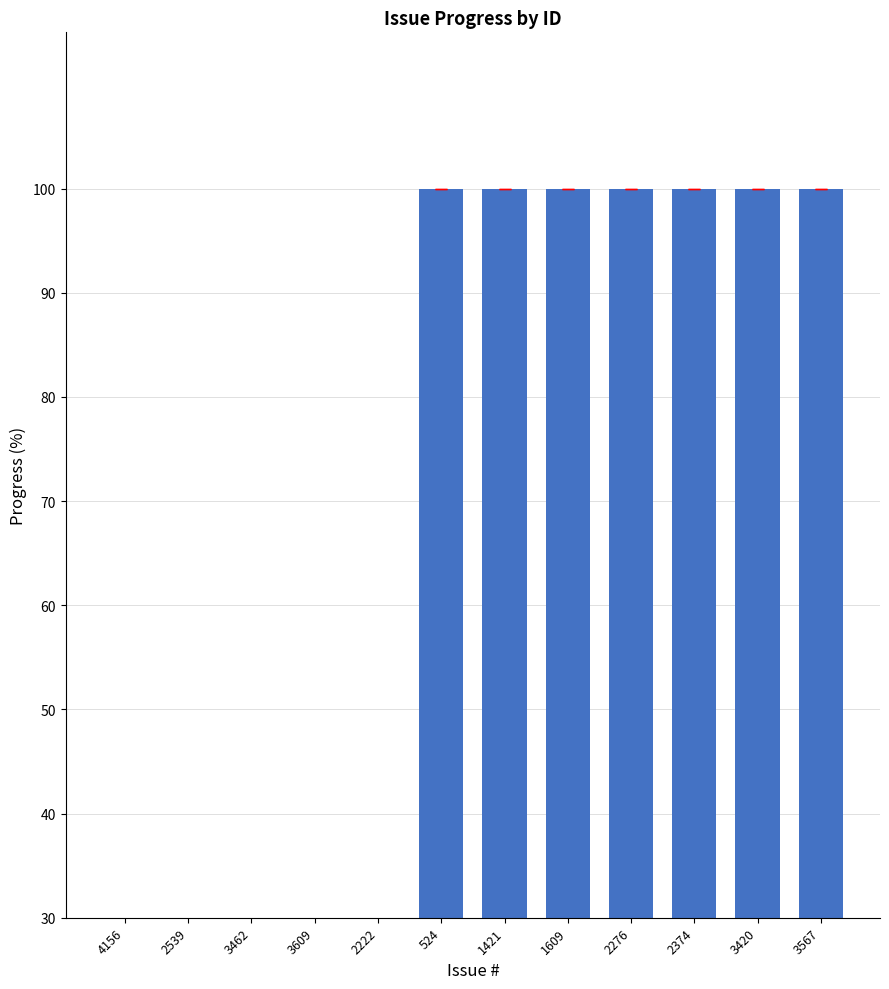

Rank the categories by value from highest to lowest.

524, 1421, 1609, 2276, 2374, 3420, 3567, 4156, 2539, 3462, 3609, 2222